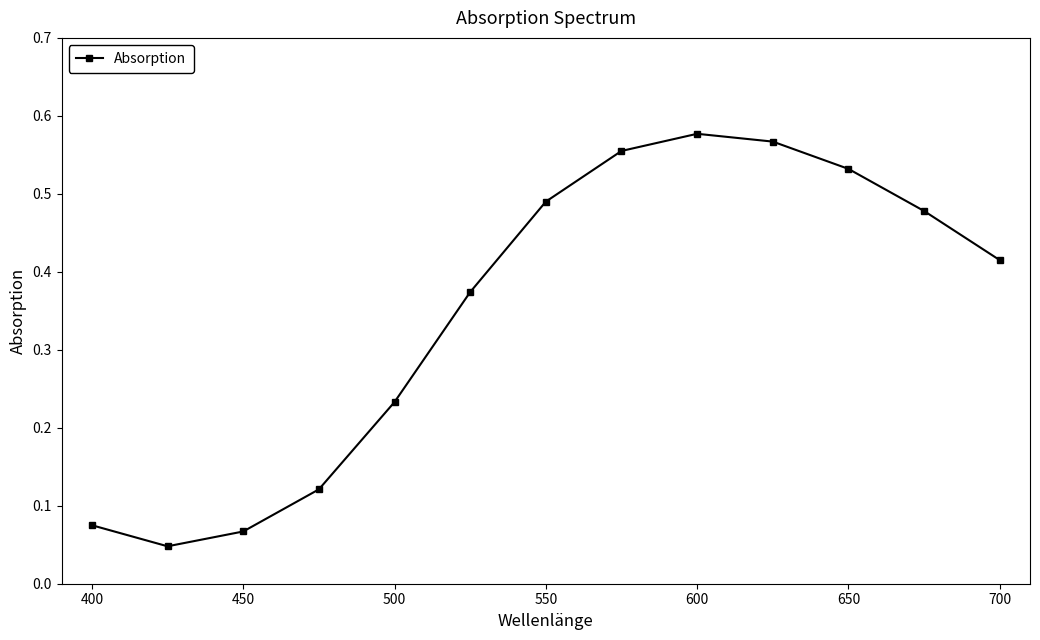

Count the number of data series in this chart.

1